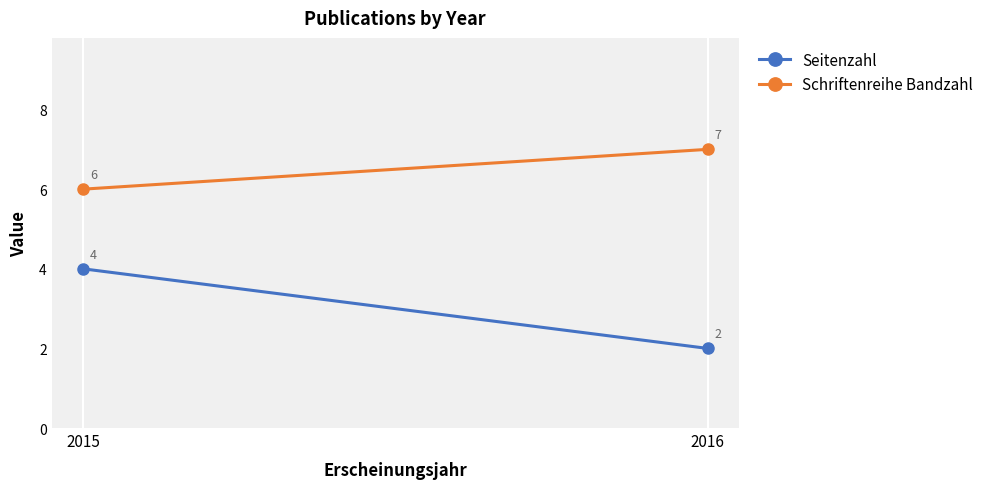

Reading left to right, list all the values displayed in this chart.

Seitenzahl: 2015=4	2016=2
Schriftenreihe Bandzahl: 2015=6	2016=7